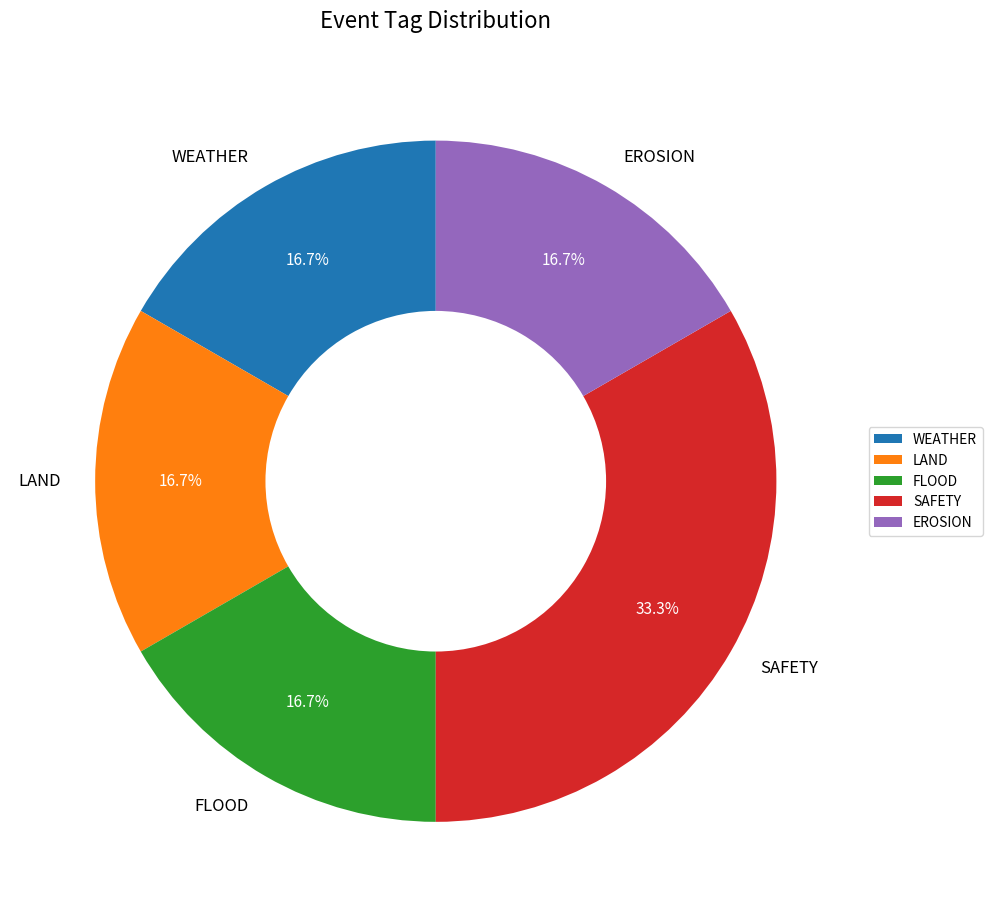

To the nearest percent, what percentage of the pie is LAND?

17%